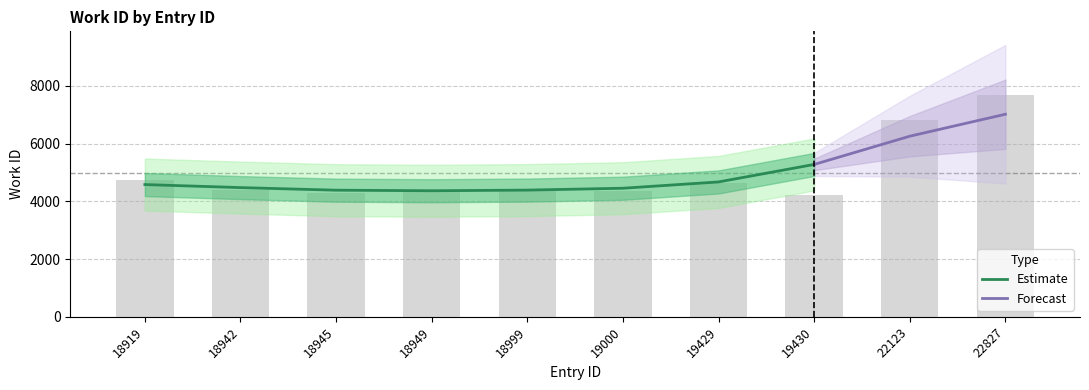

Rank the categories by value from highest to lowest.

22827, 22123, 18919, 19429, 18949, 18942, 18999, 19000, 18945, 19430